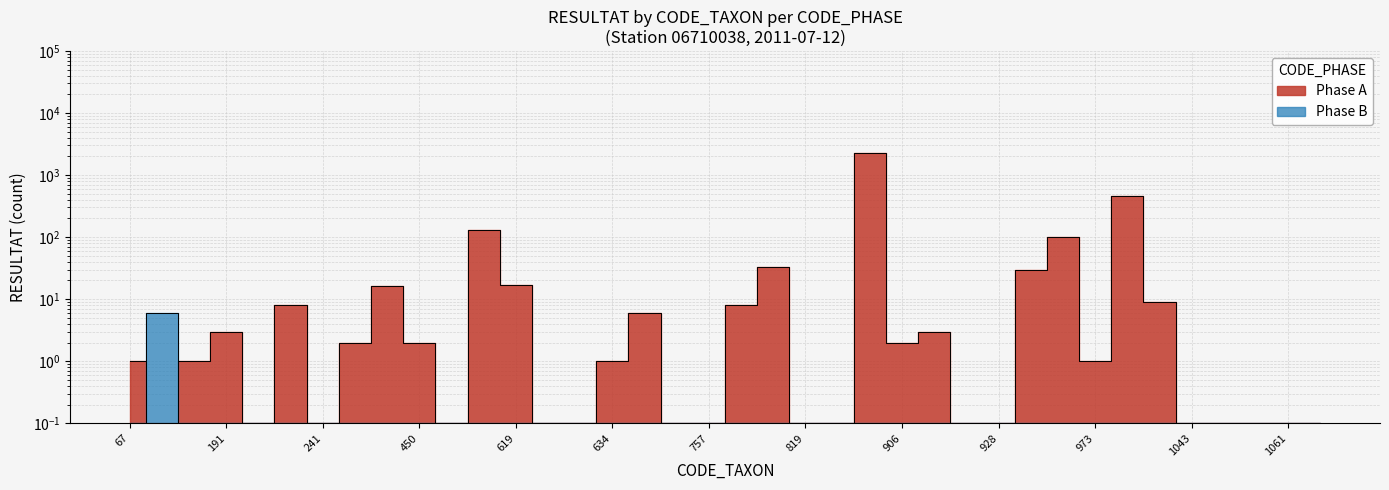

Is the value of Phase A at 801 greater than the value of Phase B at 801?

Yes